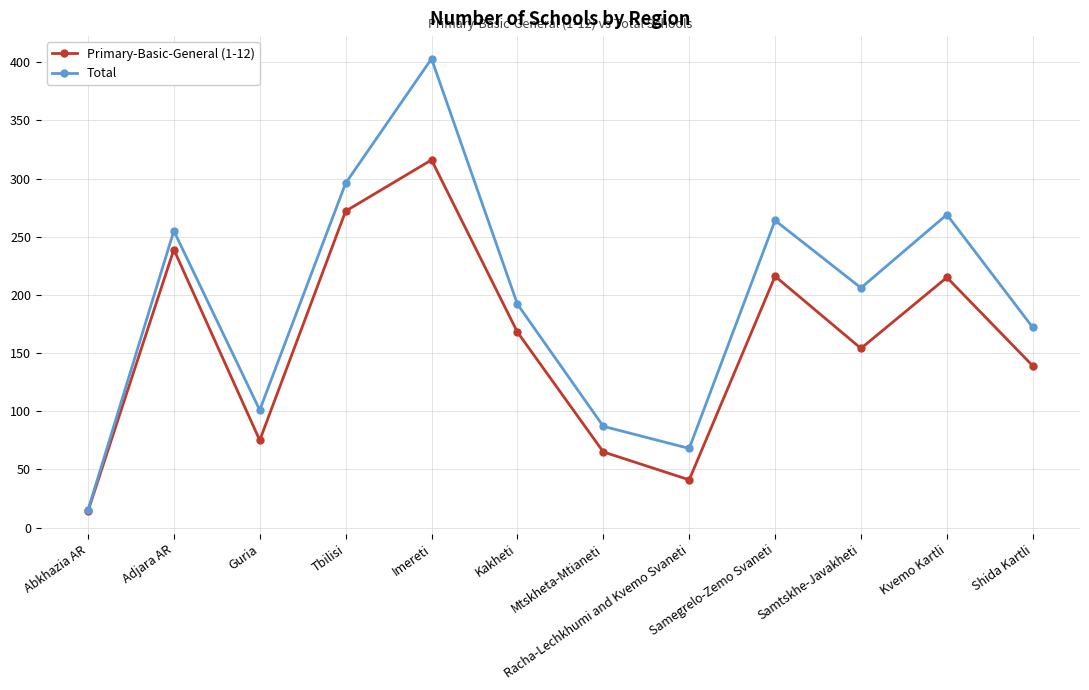

What is the total value across all series at Adjara AR?

494